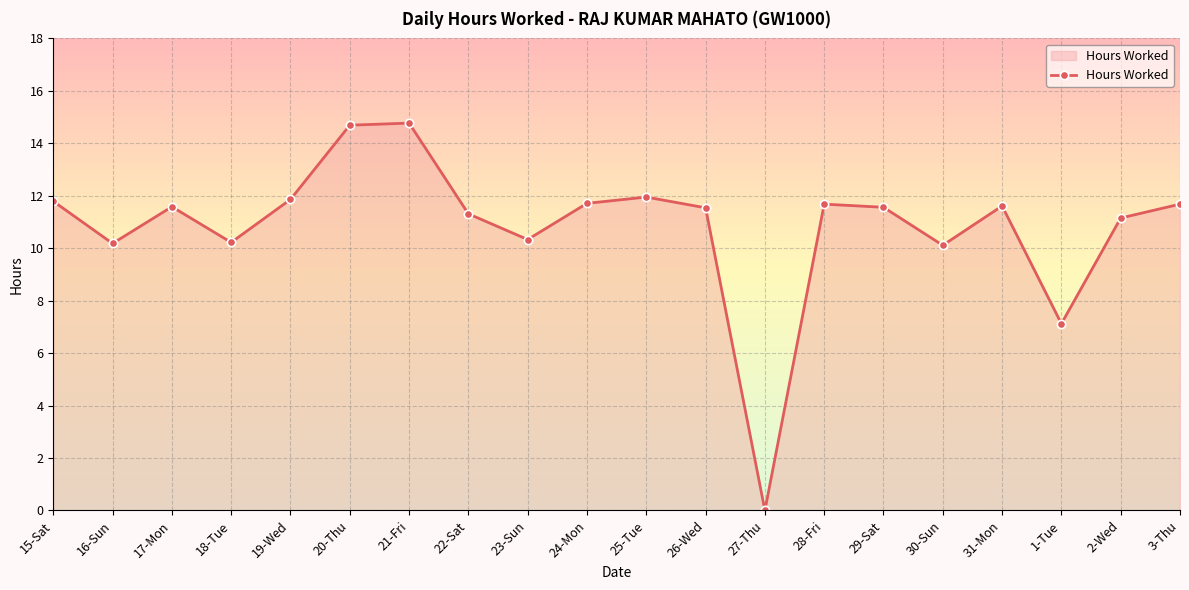

How many lines are shown in the chart?

1